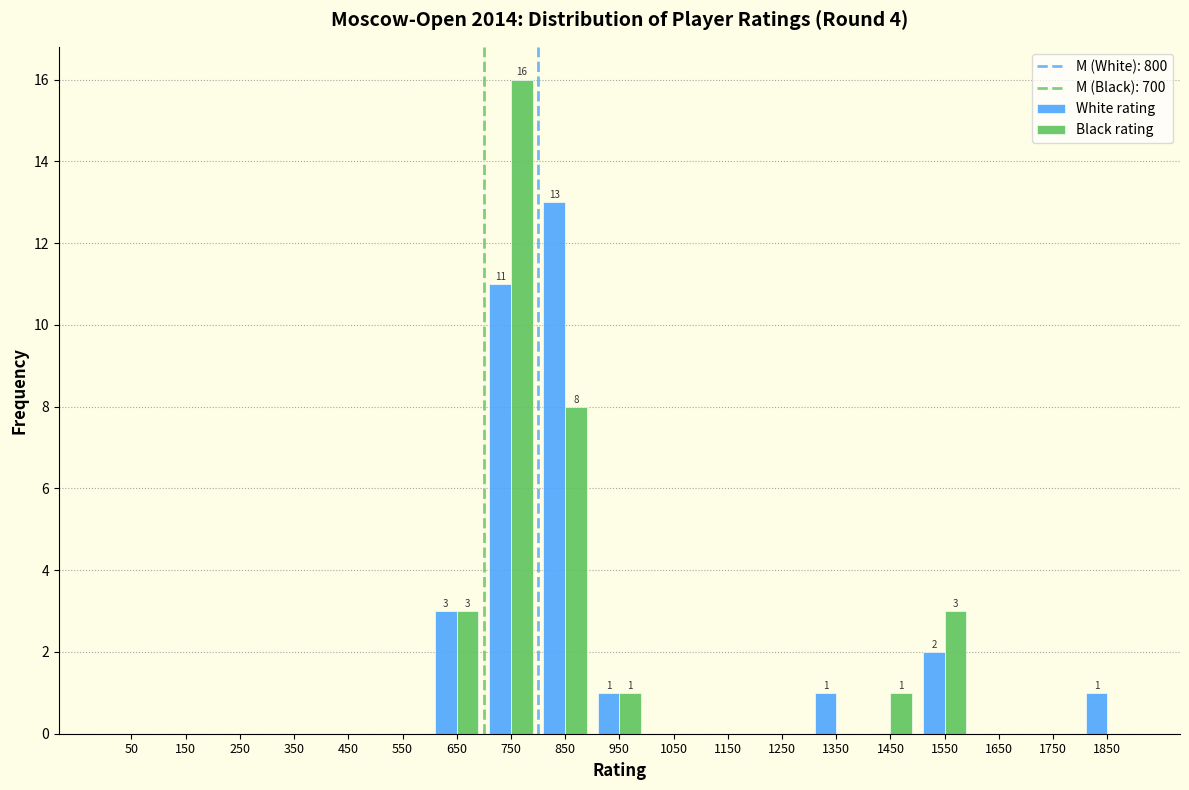

In the White rating series, which range on the x-axis has the tallest bar?

800 to 900